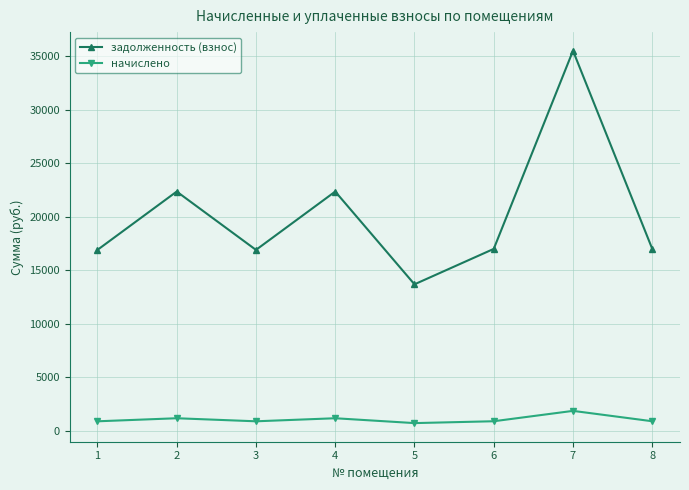

What are all the series names shown in the legend?

задолженность (взнос), начислено